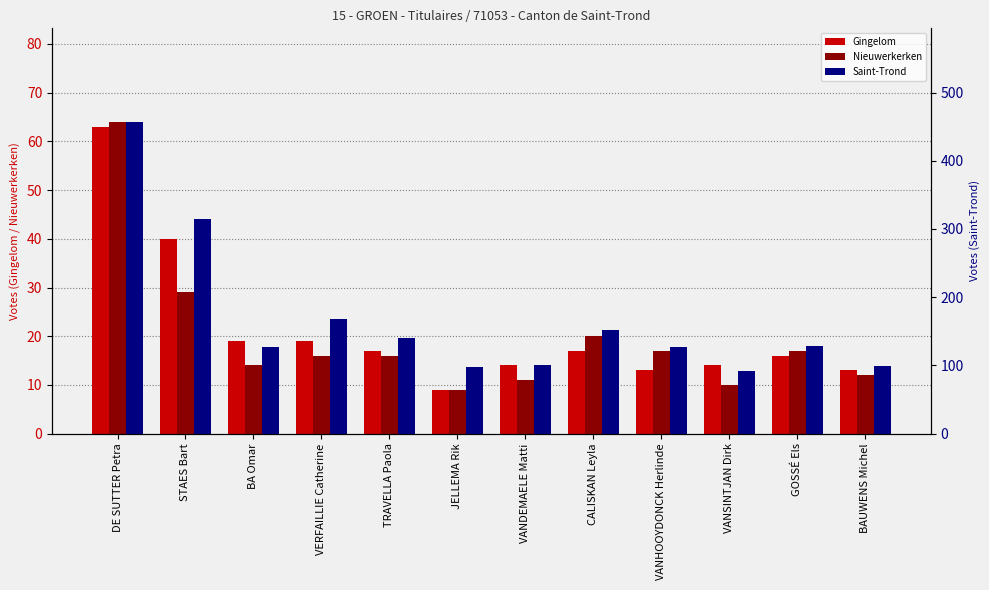

Reading left to right, list all the values displayed in this chart.

Gingelom: 63	40	19	19	17	9	14	17	13	14	16	13
Nieuwerkerken: 64	29	14	16	16	9	11	20	17	10	17	12
Saint-Trond: 457	315	127	168	140	97	100	152	127	92	129	99